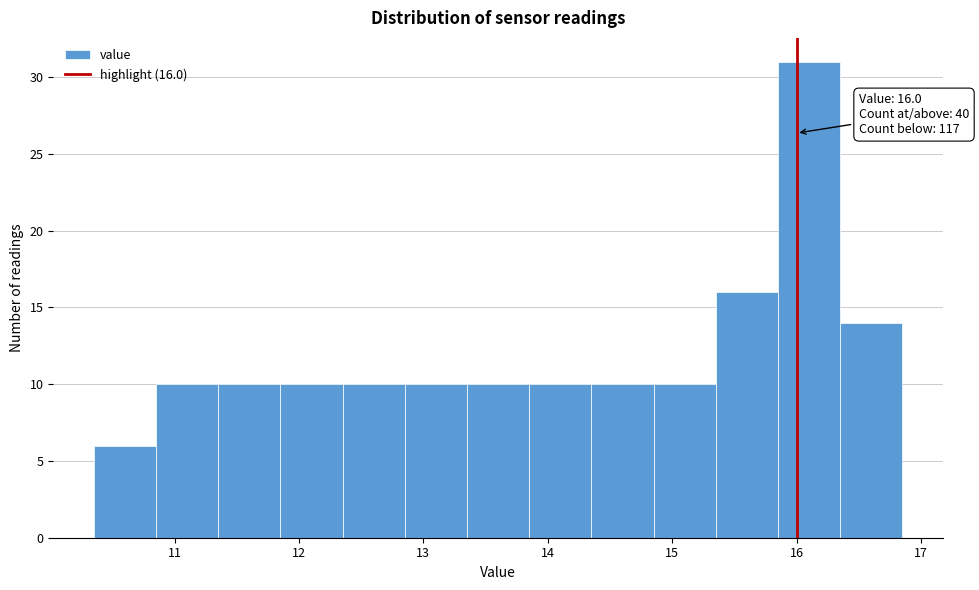

Over which range of the x-axis is the bar tallest?

15.85 to 16.35